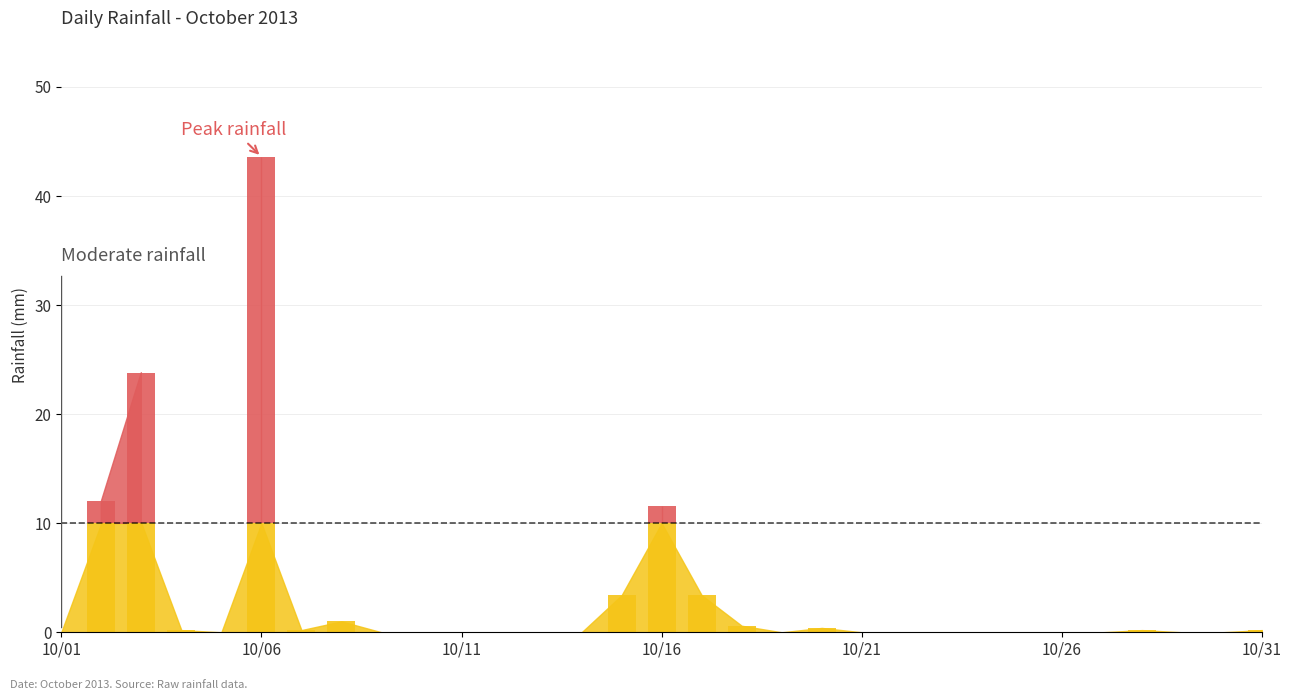

Which has a higher value, 2013-10-19 or 2013-10-14?

2013-10-19